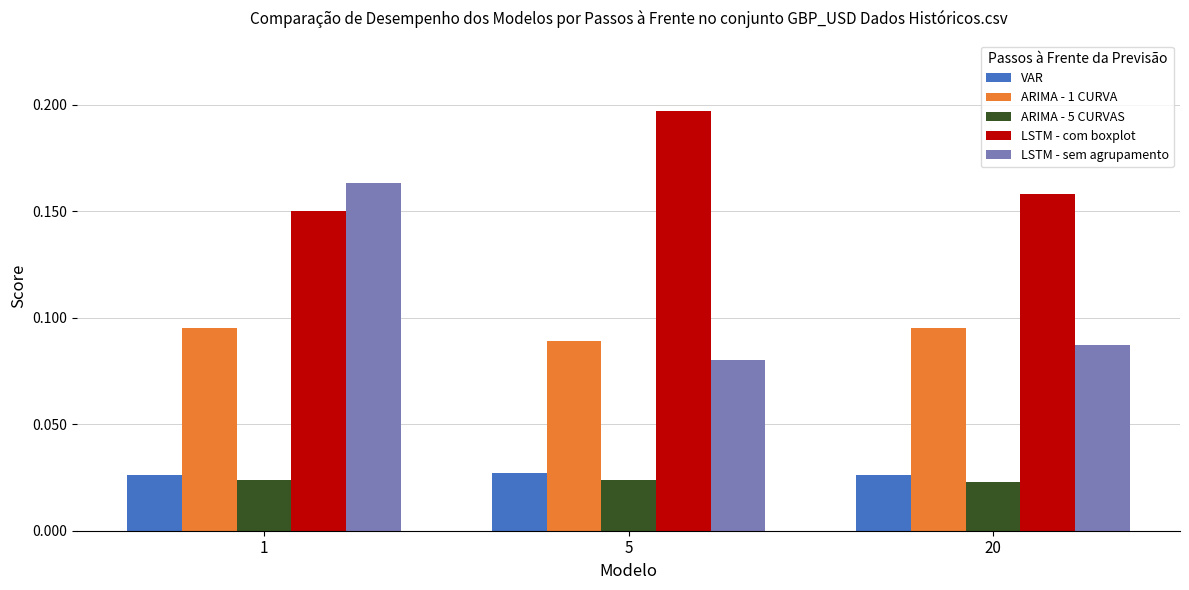

Is it true that LSTM - sem agrupamento equals 0.1 at 1?

False